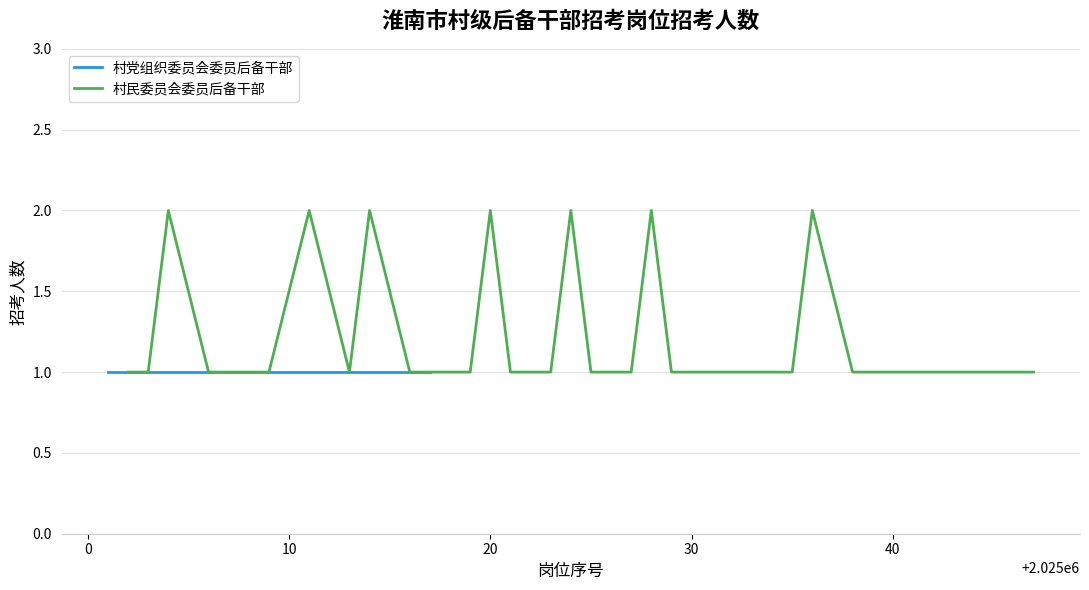

What is the difference between the second highest and minimum values?

1